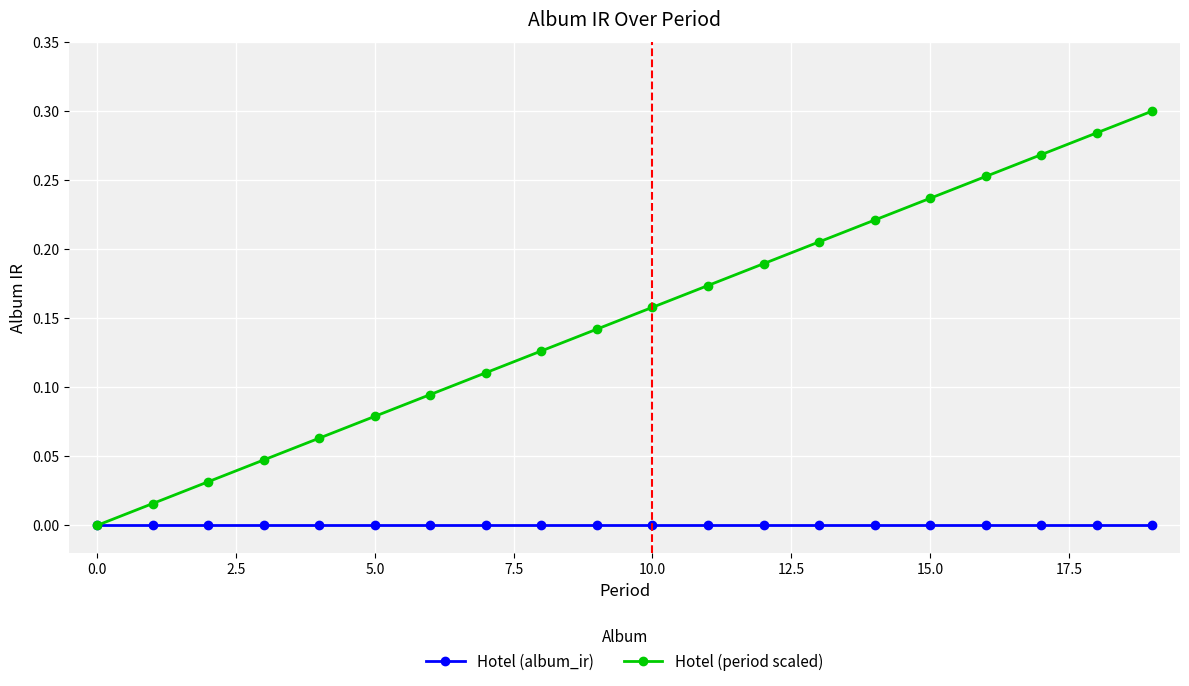

How many lines are shown in the chart?

2